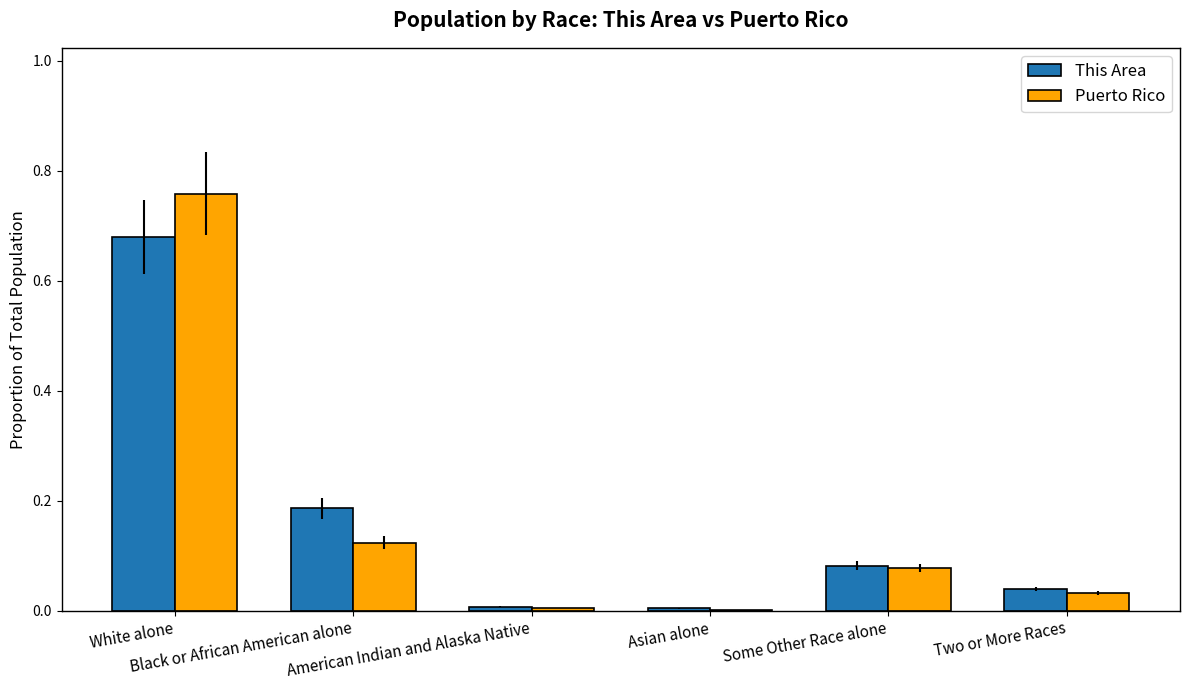

What is the sum of all Puerto Rico values?

1.0